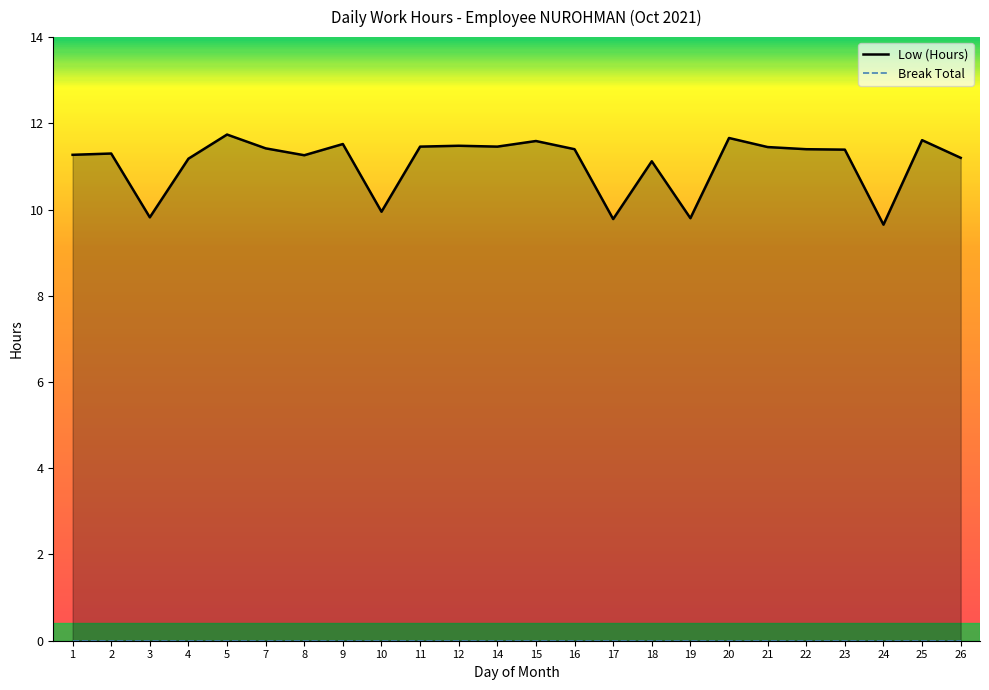

What is the difference between the maximum and minimum values in the Low (Hours) series?

2.1